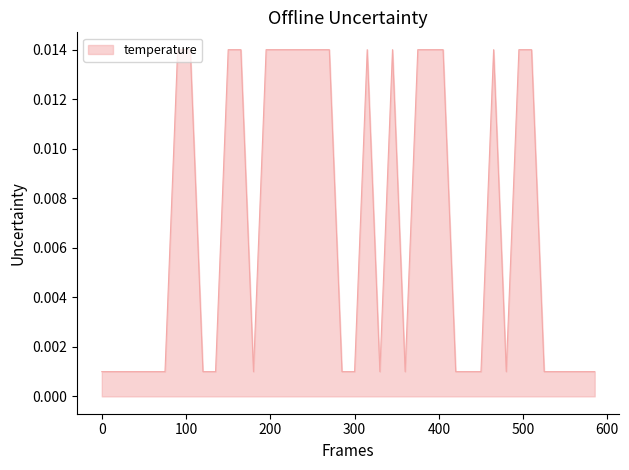

How many lines are shown in the chart?

1